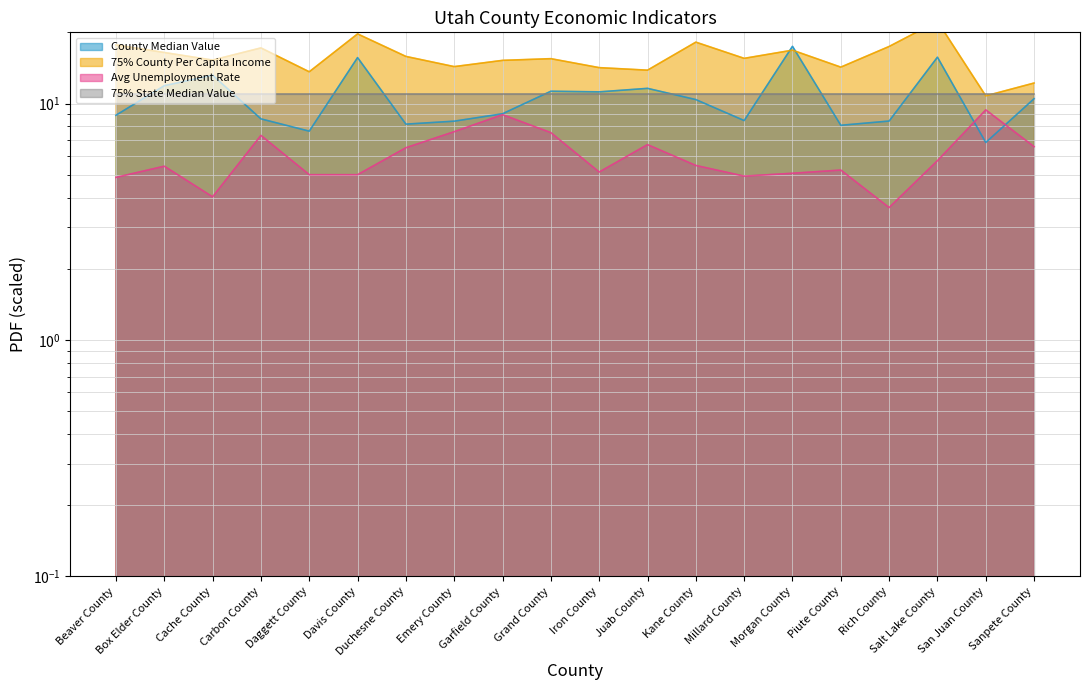

What is the value of the Avg Unemployment Rate point at the 8th from the left?

7.6